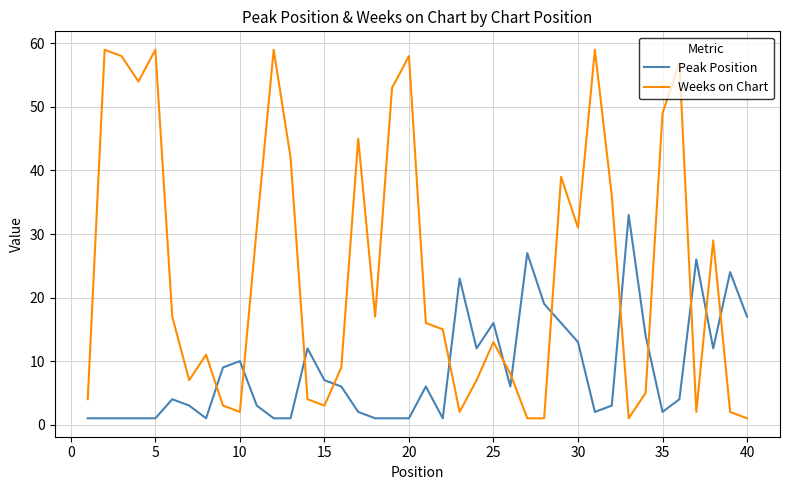

What is the sum of all Peak Position values?

343